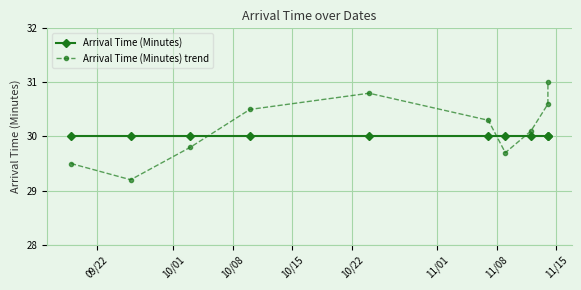

What is the difference between the Arrival Time (Minutes) trend values at 11/01 and 10/15?

0.2